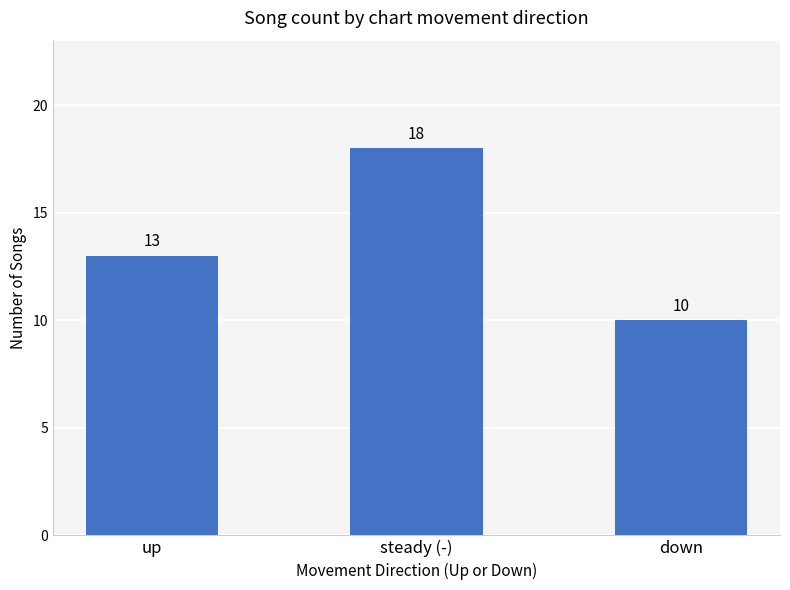

What is the average value?

14